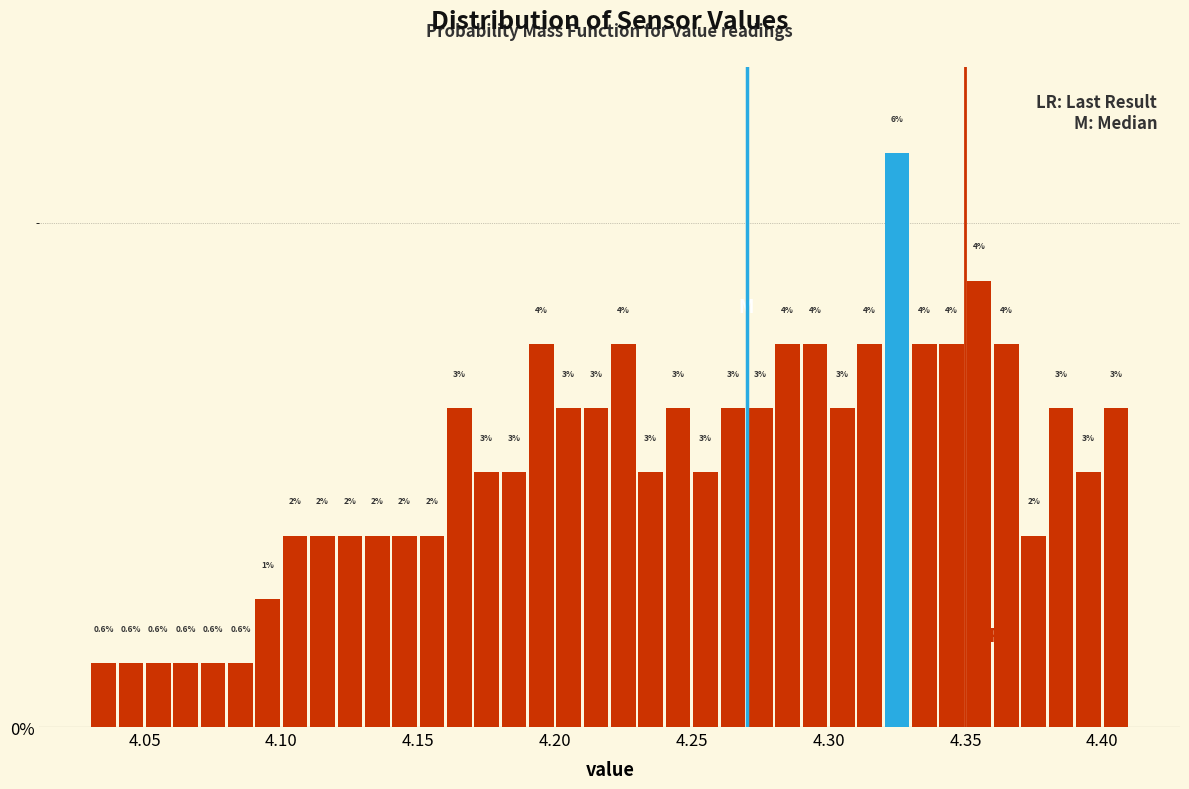

Read against the x-axis, roughly where is the centre of the tallest bar?

4.325